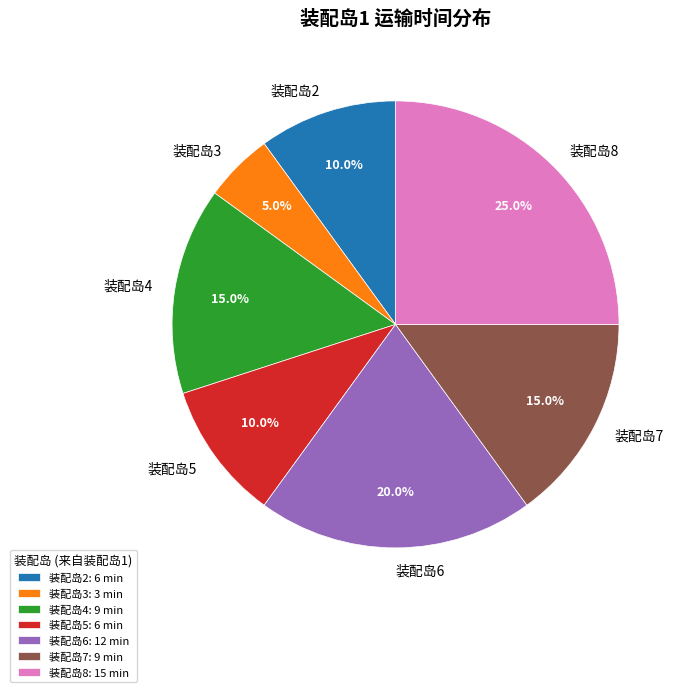

Does 装配岛5 account for over 50% of the chart?

No